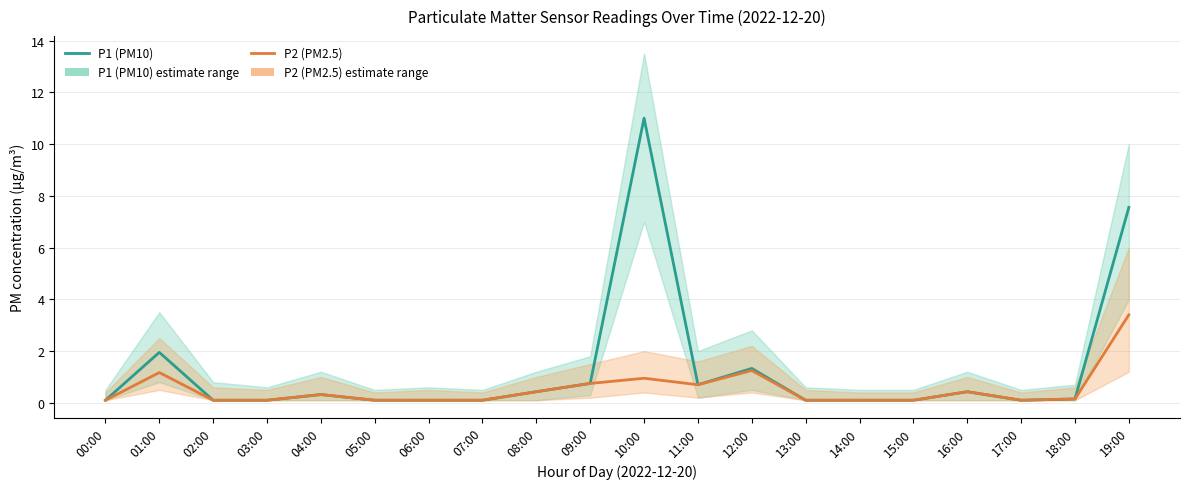

Rank the series by their maximum value, from highest to lowest.

P1 (PM10), P2 (PM2.5)